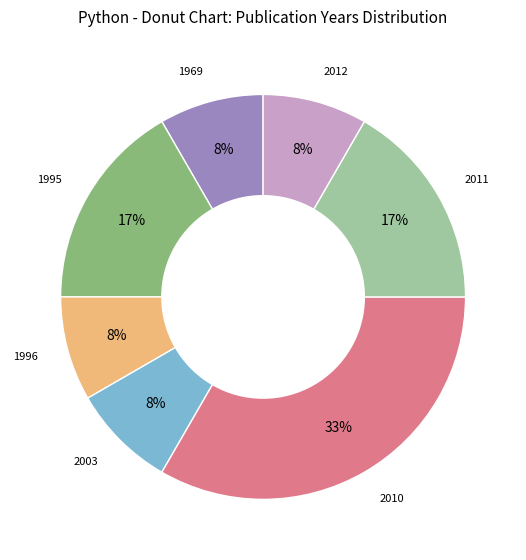

Is there a majority slice in this chart?

No